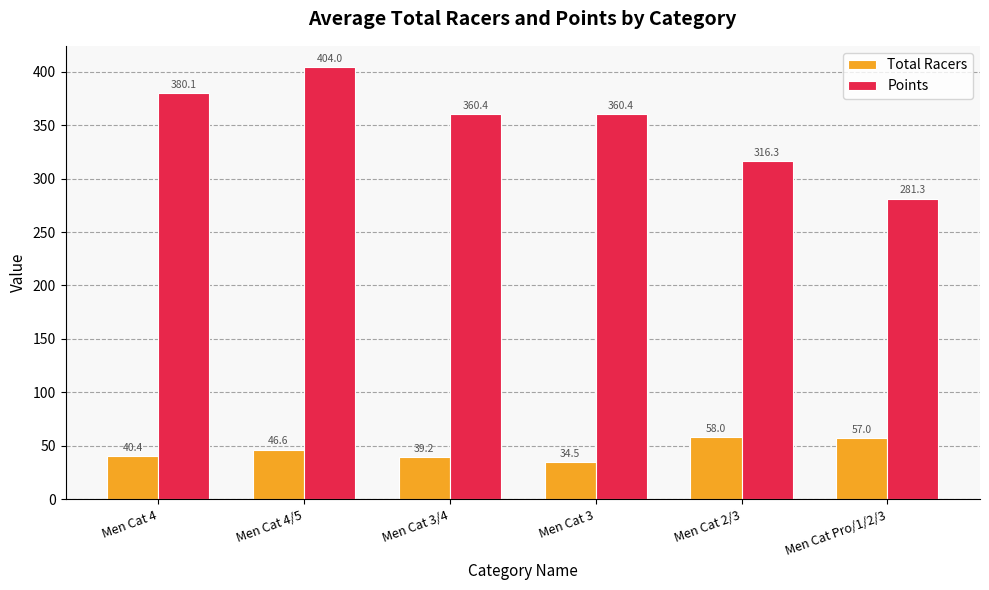

Rank the series by their maximum value, from lowest to highest.

Total Racers, Points